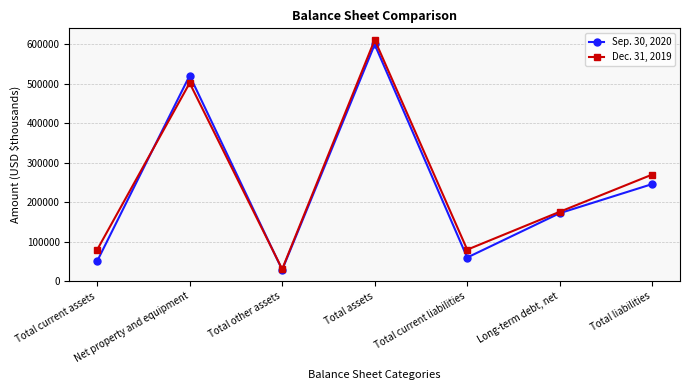

What is the spread (max minus min) of values at Long-term debt, net?

3551